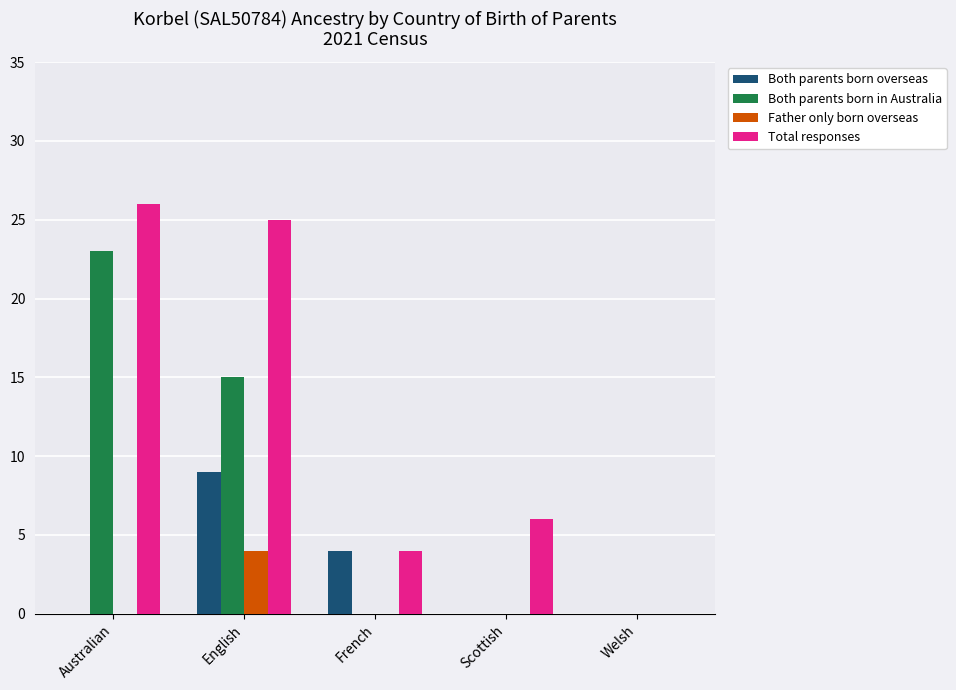

The Both parents born in Australia series shows 0 at French. True or false?

True